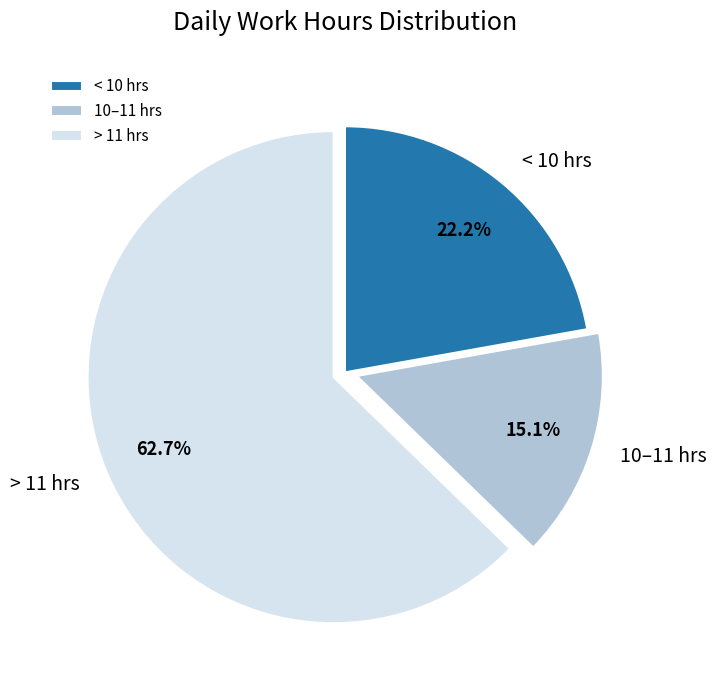

To the nearest percent, what is the difference between the largest and smallest slice percentages?

48%